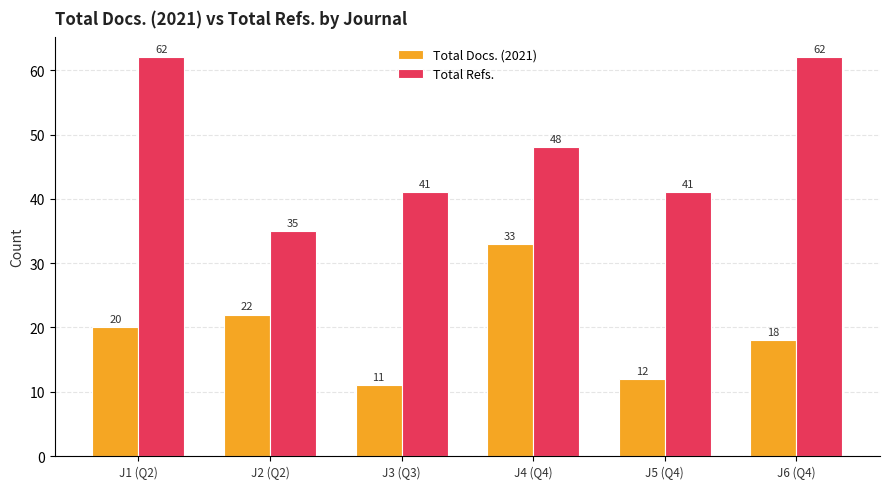

What is the value of the Total Docs. (2021) bar at the 2nd from the left?

22